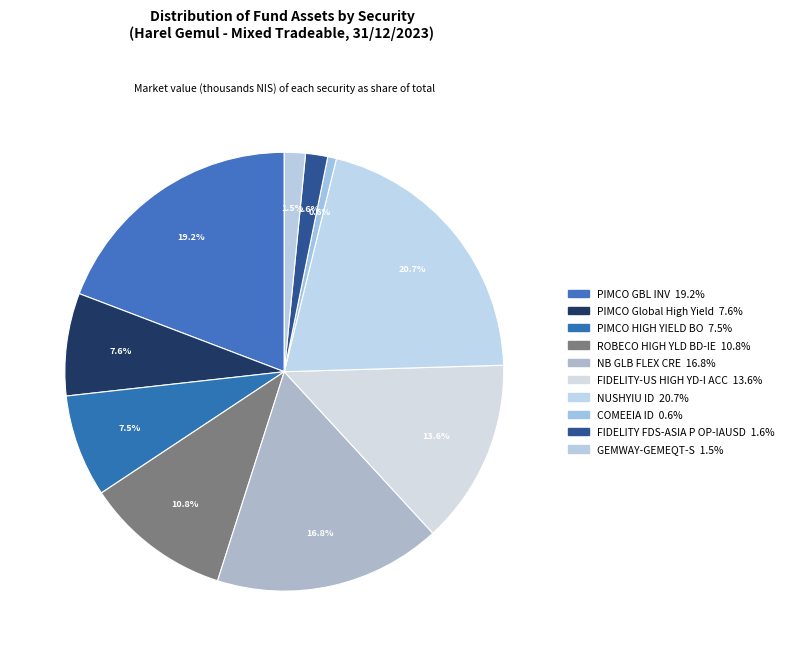

Rank the categories by value from highest to lowest.

NUSHYIU ID, PIMCO GBL INV, NB GLB FLEX CRE, FIDELITY-US HIGH YD-I ACC, ROBECO HIGH YLD BD-IE, PIMCO Global High Yield, PIMCO HIGH YIELD BO, FIDELITY FDS-ASIA P OP-IAUSD, GEMWAY-GEMEQT-S, COMEEIA ID